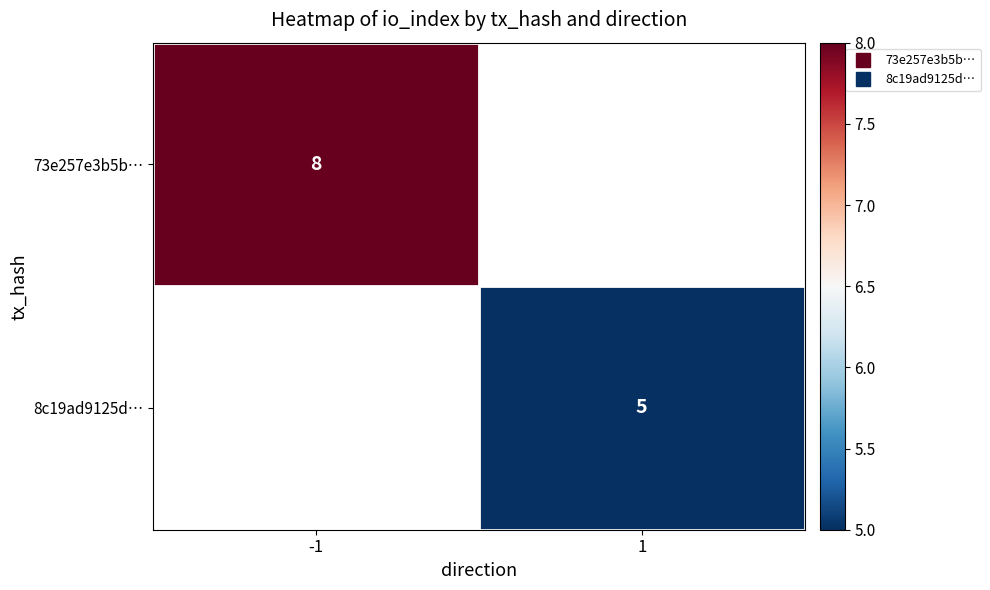

At which label is 73e257e3b5b… closest to 8?

-1